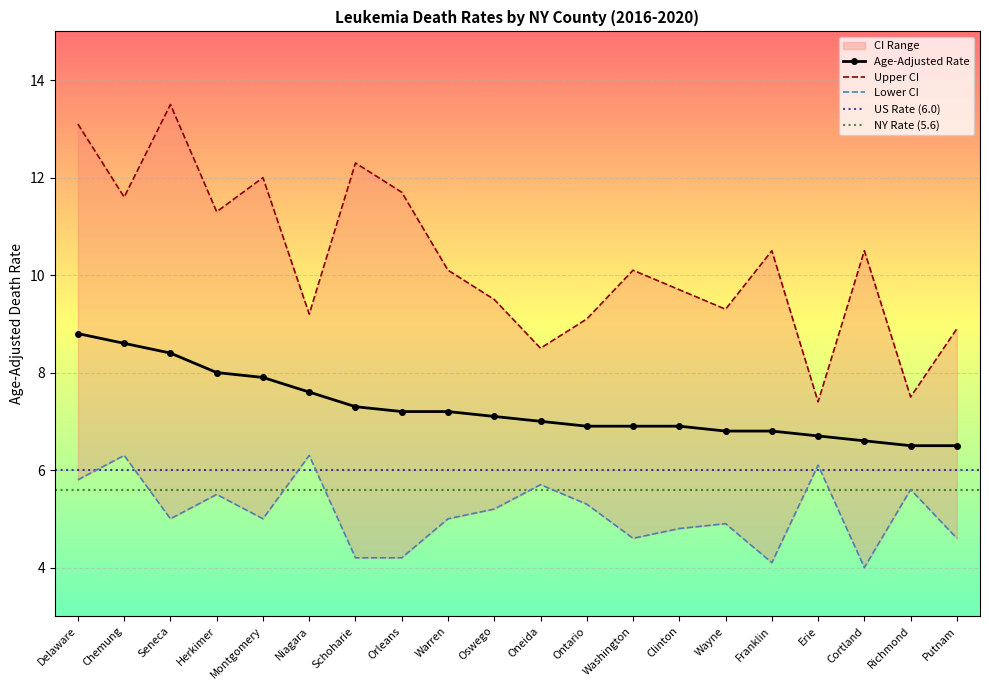

In Upper CI, how many points are lower than both neighbors (excluding endpoints)?

7